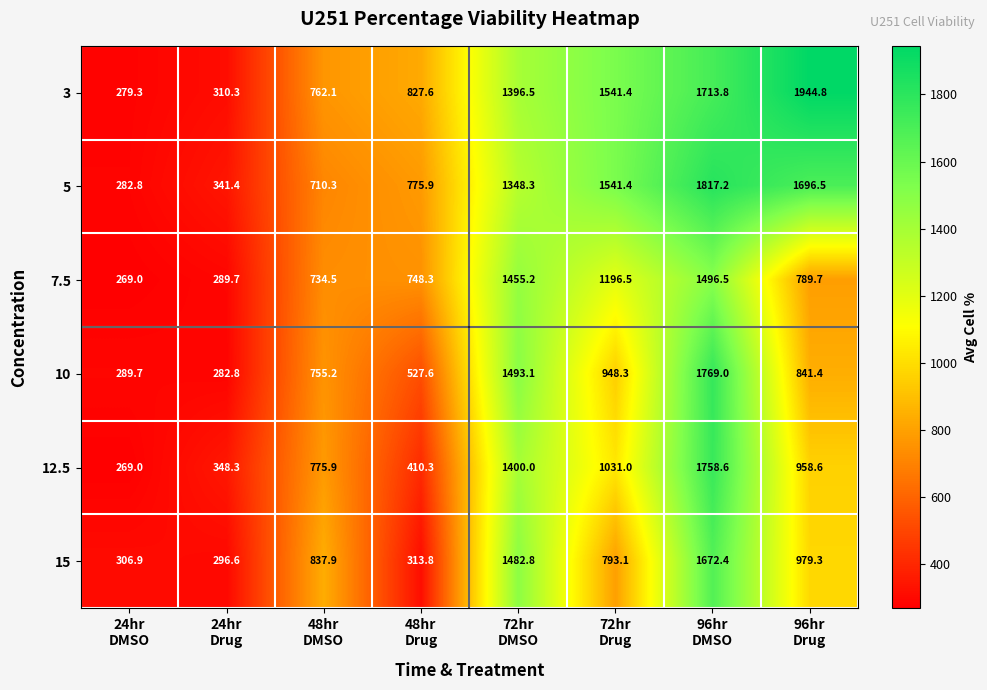

How many data points in 5 are above 1348?

4